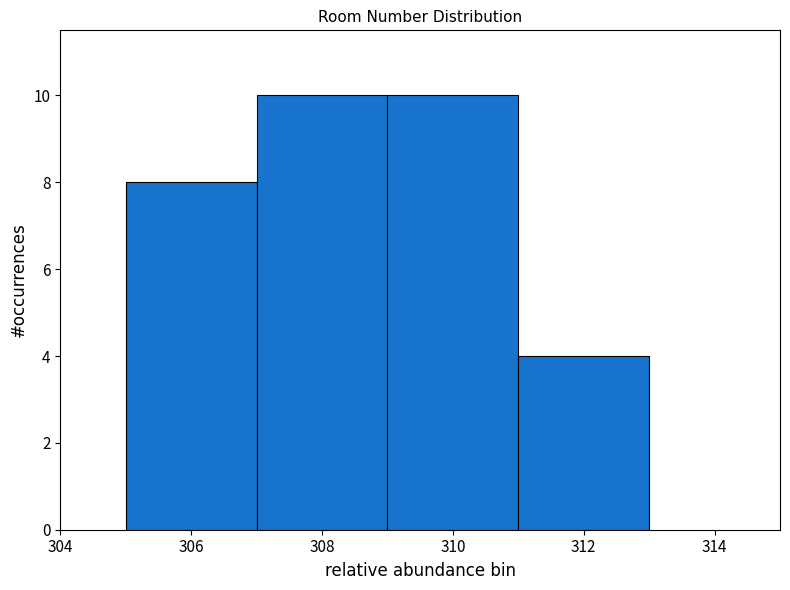

What is the height of the bar covering 307 to 309 on the x-axis? The values are not printed on the chart, so give them approximately, as read against the axis.

10